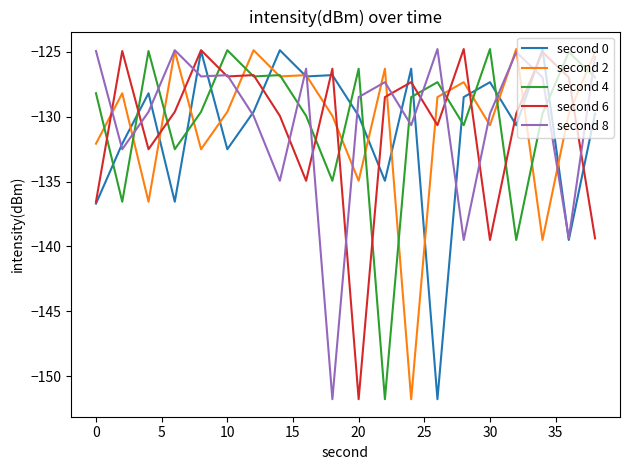

What is the highest value of the second 2 series?

-124.8